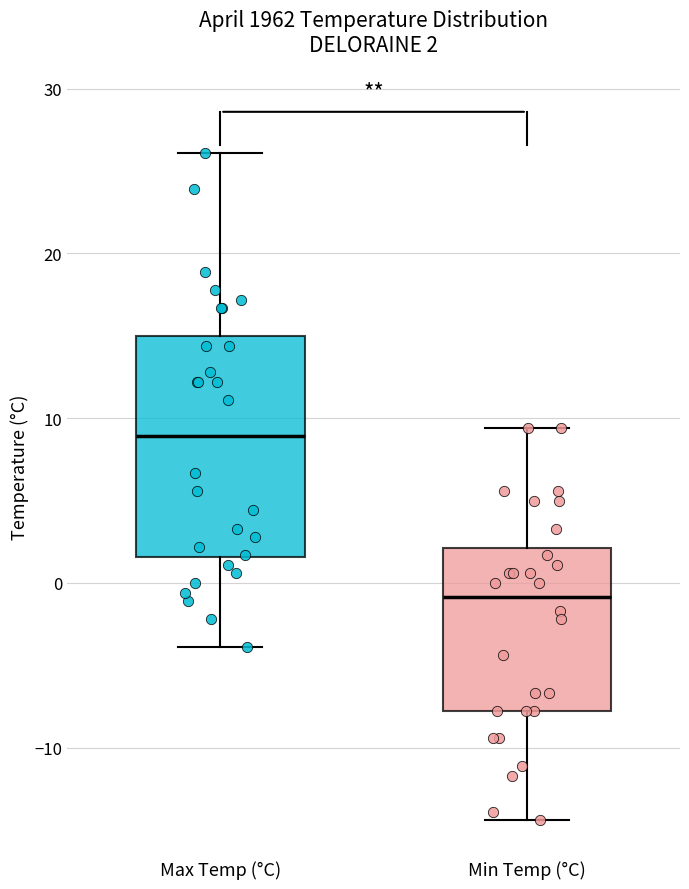

Which box's median line is the highest?

Max Temp (°C)